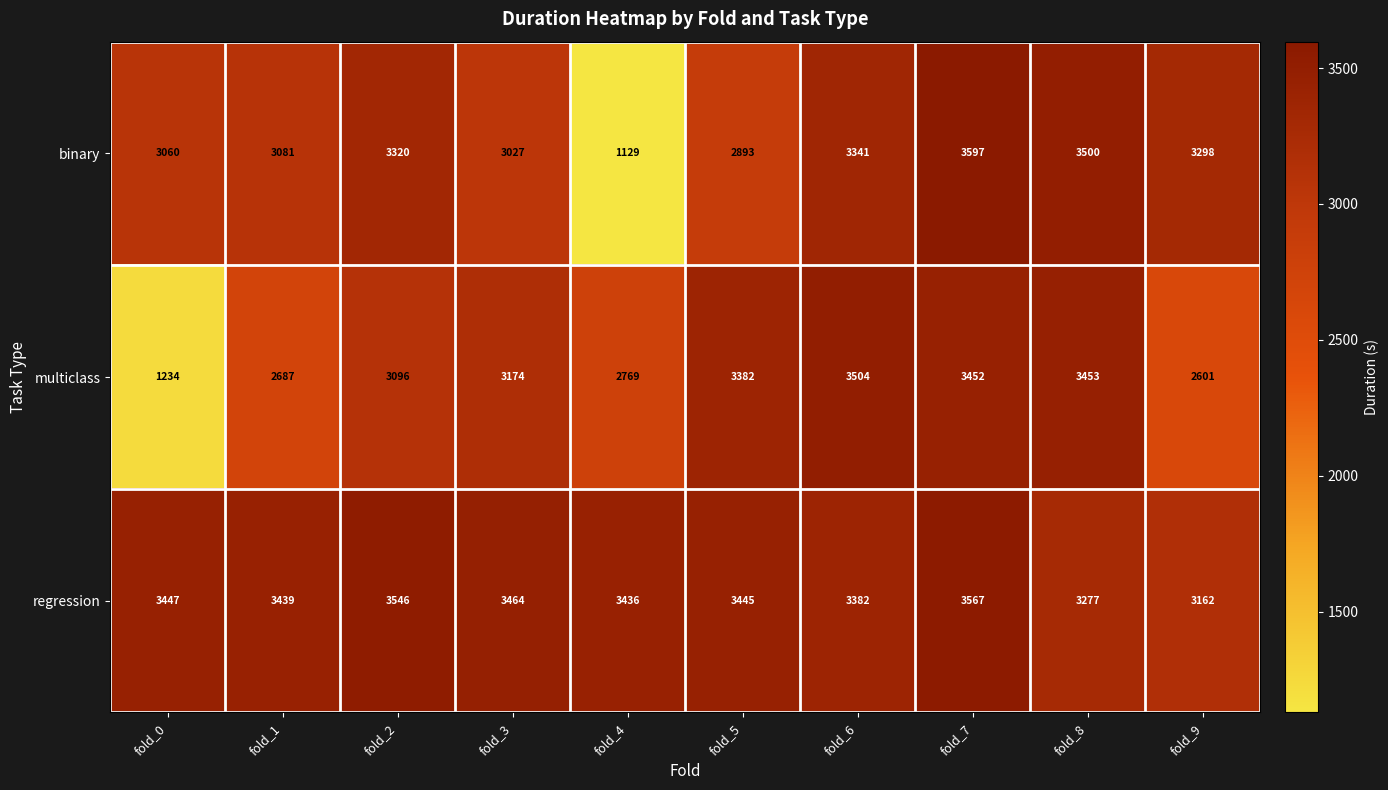

Which series has the widest spread of values?

binary